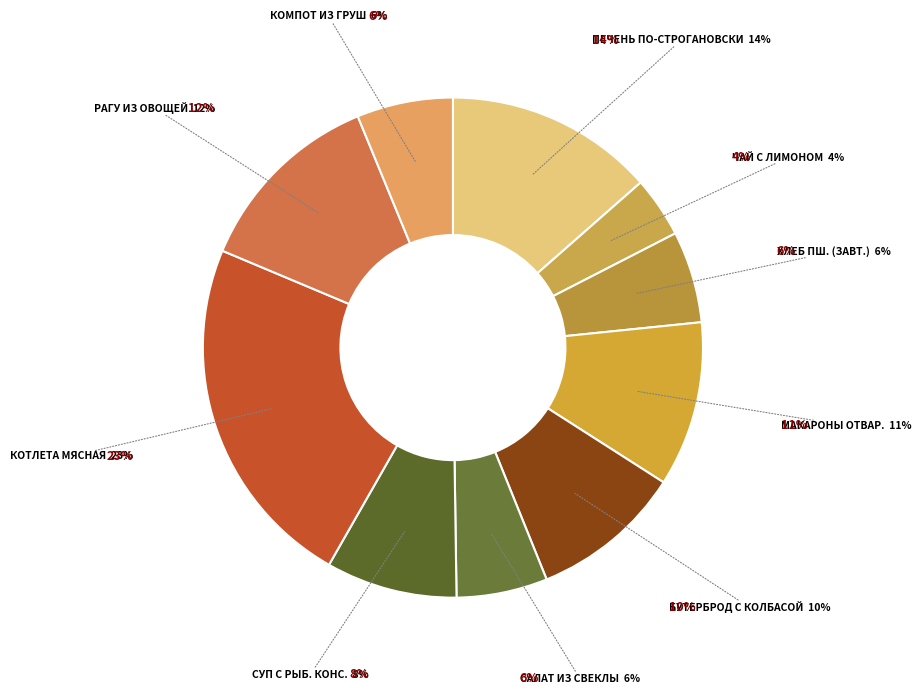

Does суп с рыбными консервами account for over 50% of the chart?

No